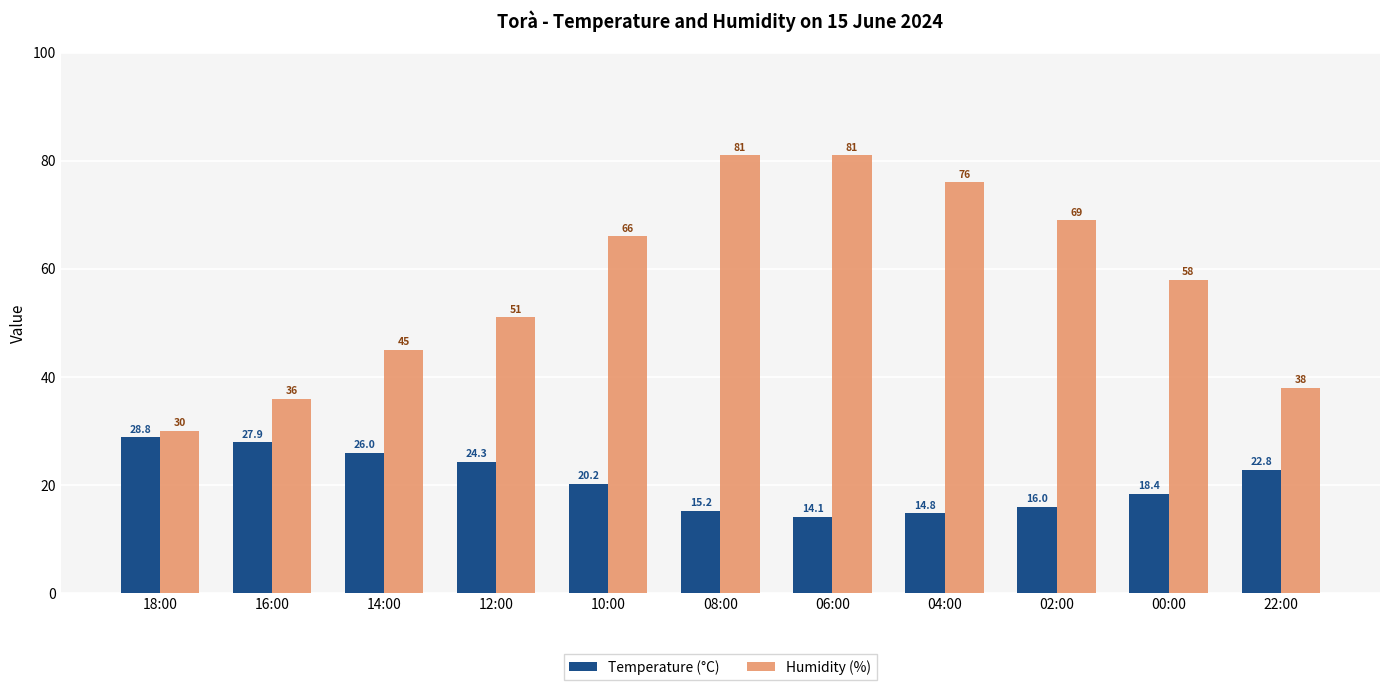

What is the label of the 10th bar from the left?

00:00